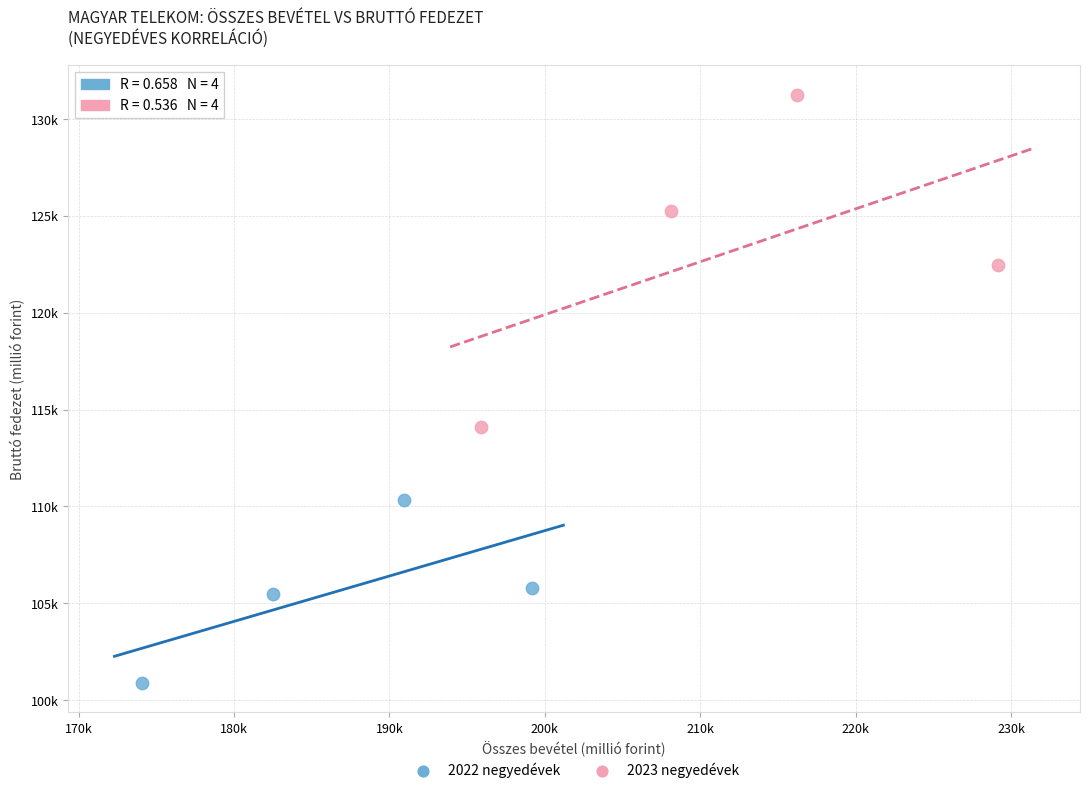

What are all the series names shown in the legend?

2022 negyedévek, 2023 negyedévek